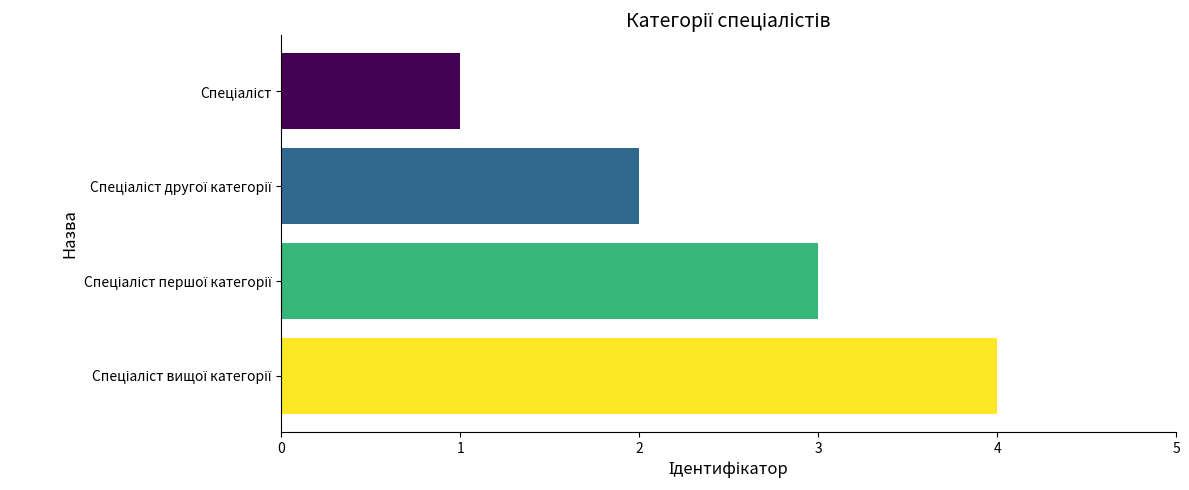

What is the sum of all values?

10